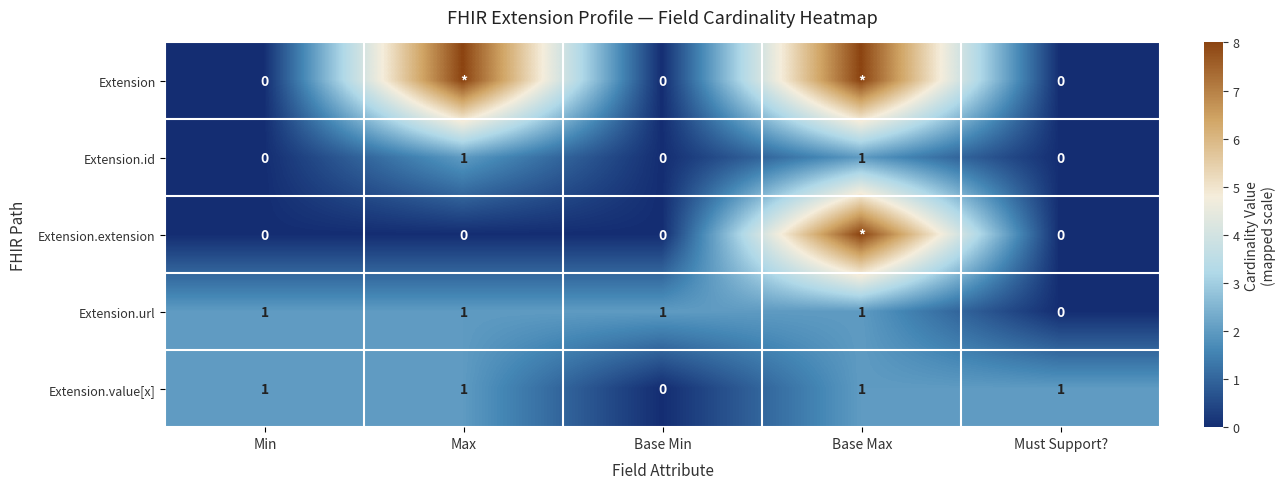

Is it true that Extension.id equals 2 at Max?

False